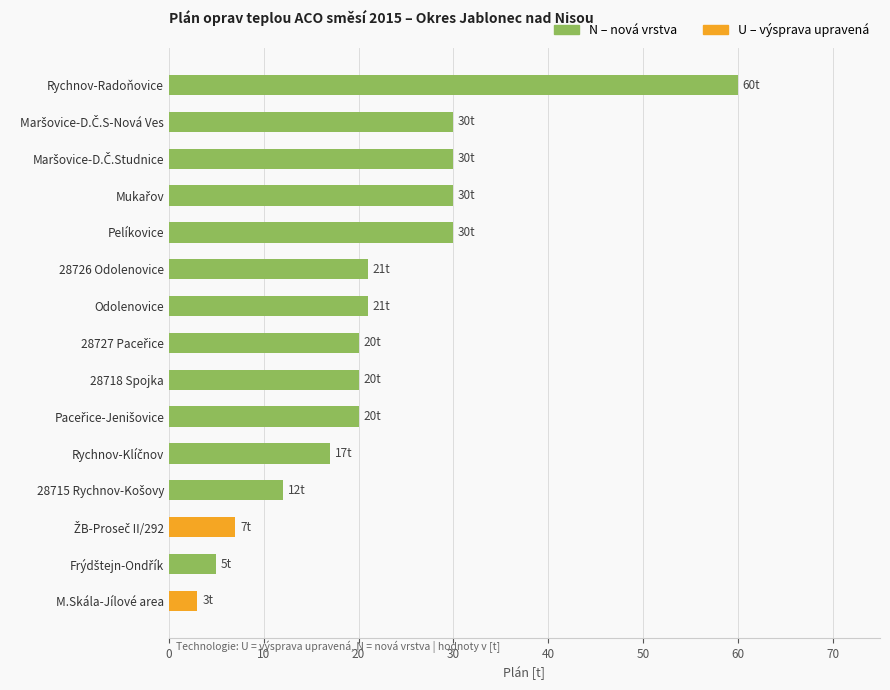

At which category is the sum across all series the highest?

Rychnov-Radoňovice